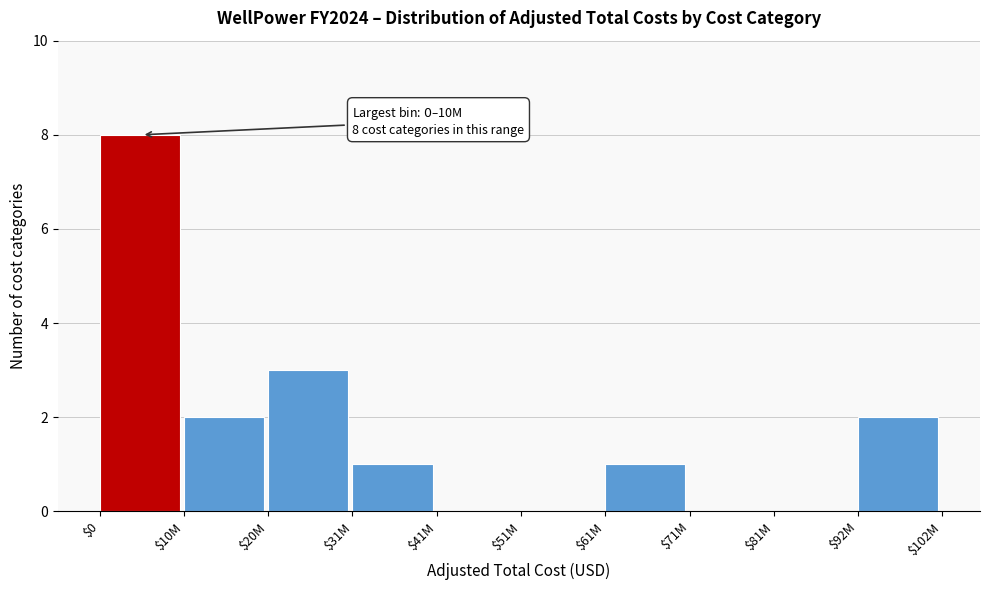

What is the greatest value displayed?

8